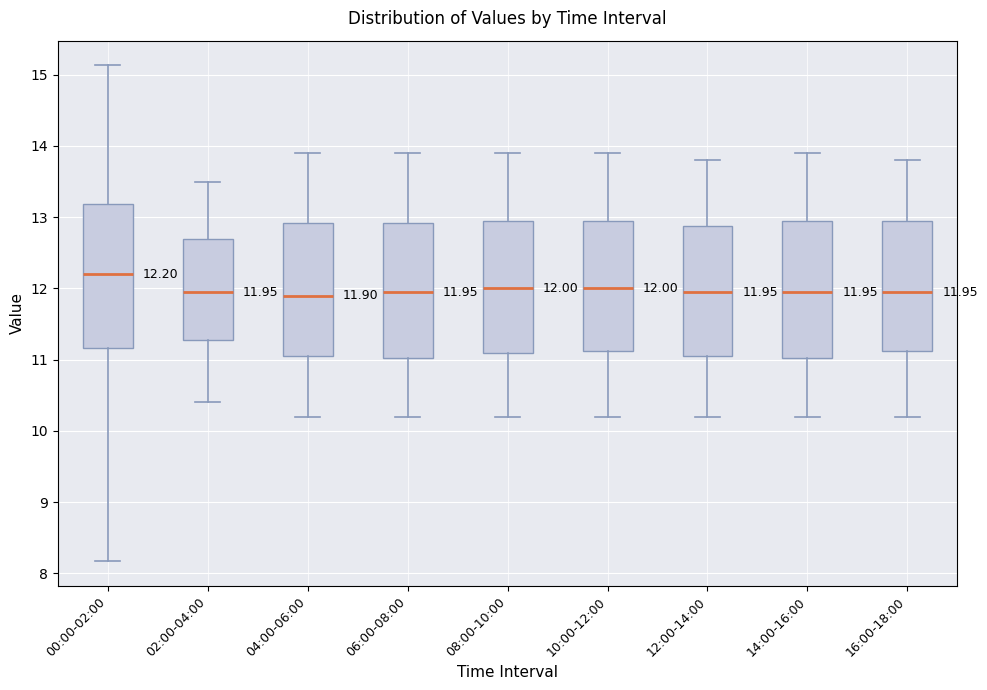

Which box has the highest median line?

00:00-02:00